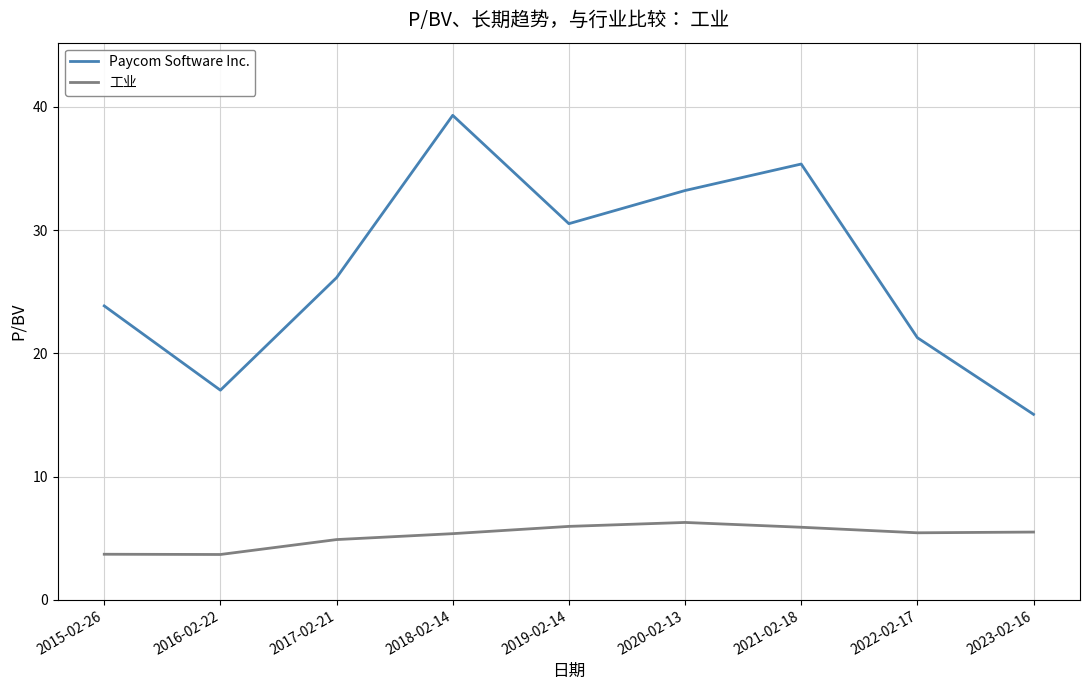

In Paycom Software Inc., how many points are lower than both neighbors (excluding endpoints)?

2